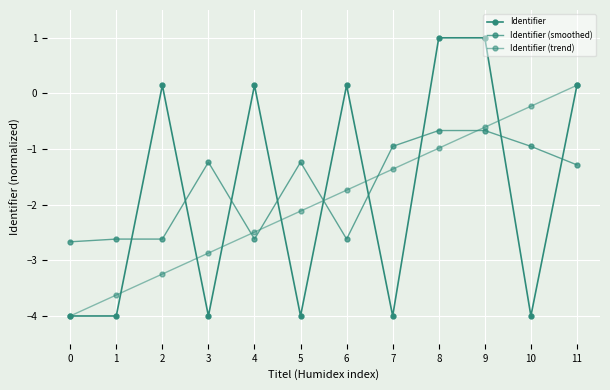

What is the value of the Identifier (smoothed) point at the 3rd from the left?

-2.6